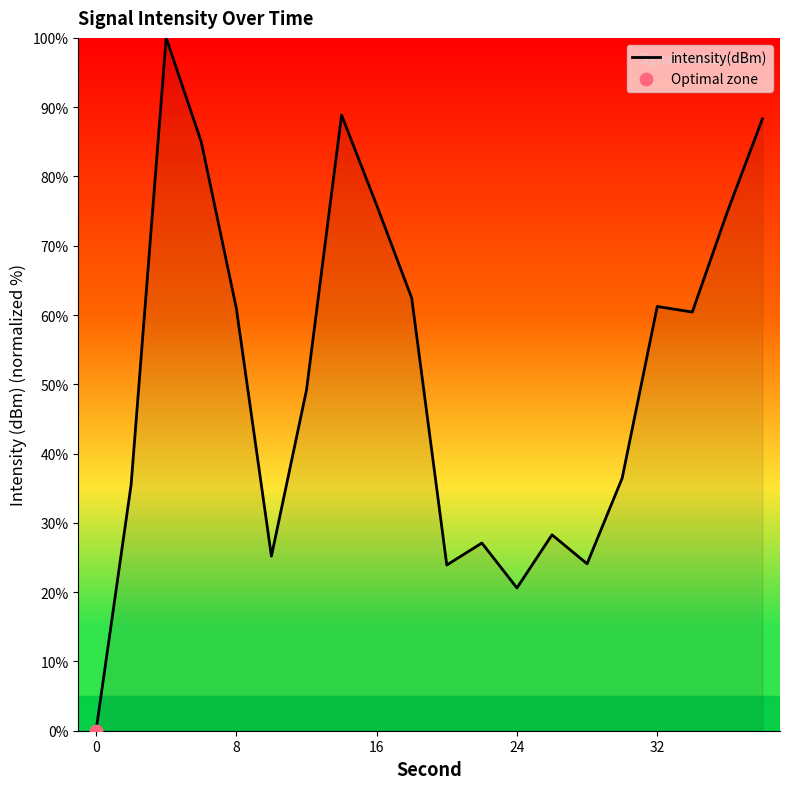

What is the difference between the maximum and minimum values?

100.0